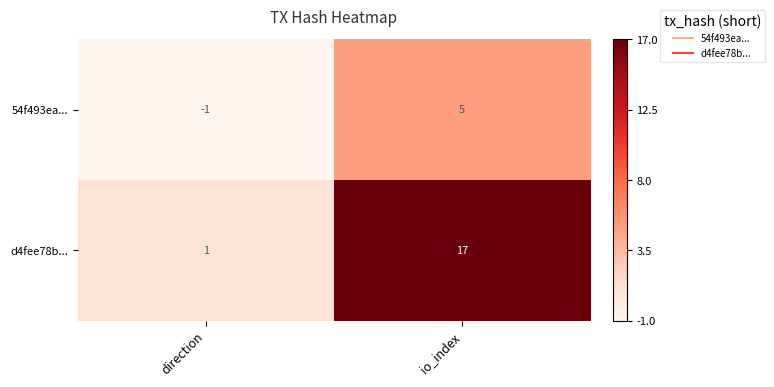

At which category is the sum across all series the highest?

io_index